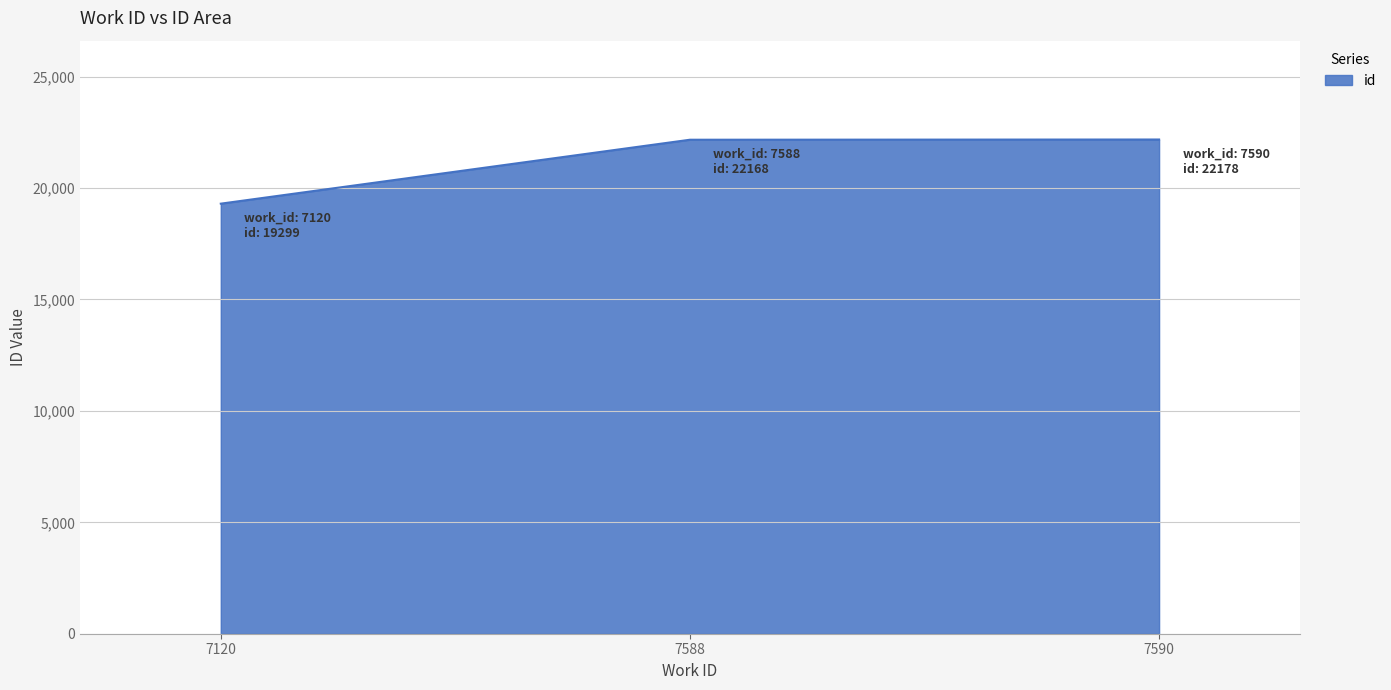

How many lines are shown in the chart?

1